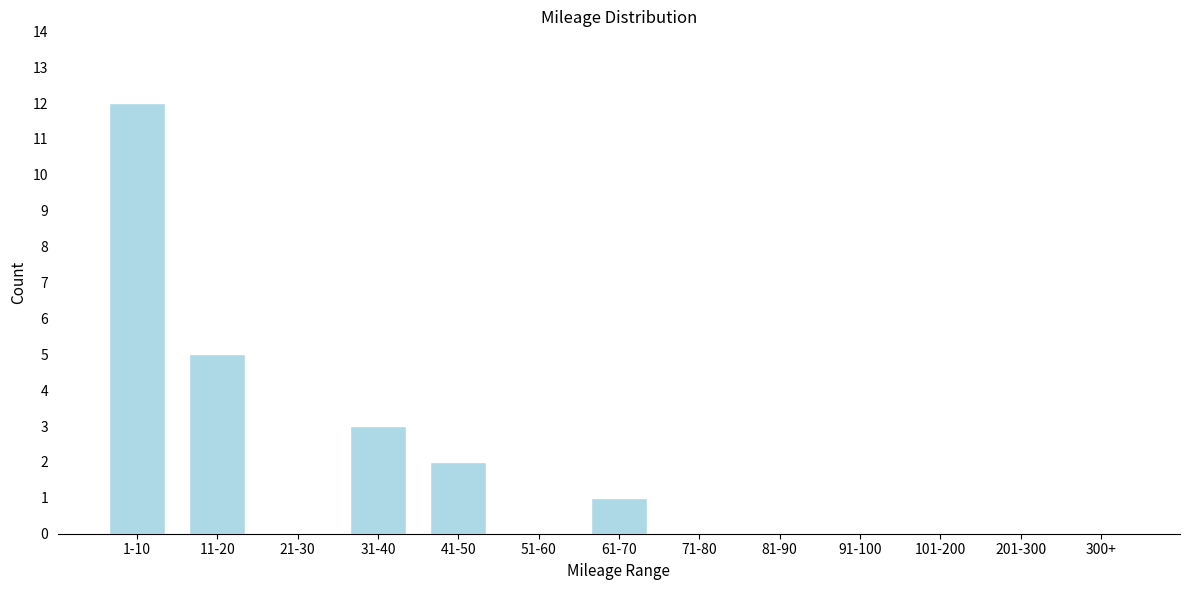

Reading left to right, extract all data points from this chart.

1-10=12	11-20=5	21-30=0	31-40=3	41-50=2	51-60=0	61-70=1	71-80=0	81-90=0	91-100=0	101-200=0	201-300=0	300+=0